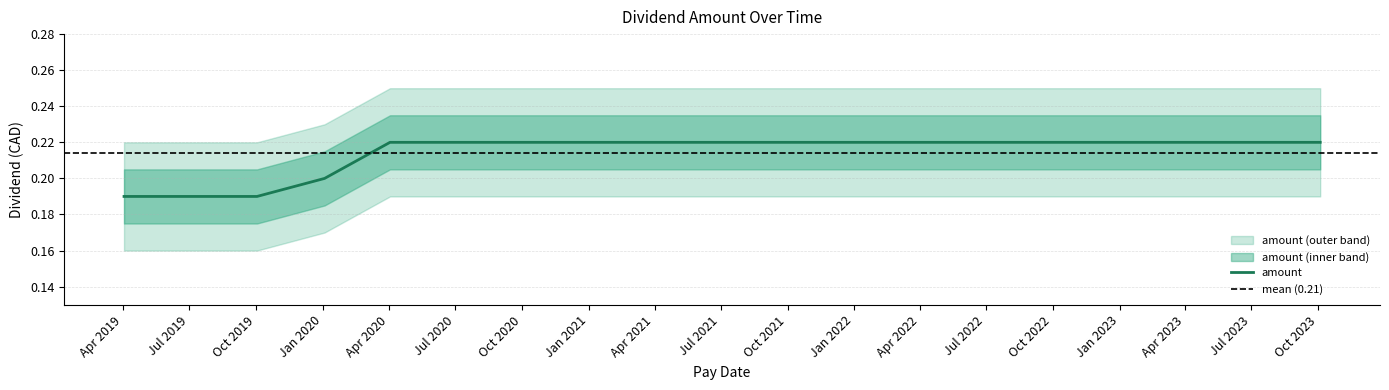

Reading left to right, what are all the values shown in this chart?

0.2	0.2	0.2	0.2	0.2	0.2	0.2	0.2	0.2	0.2	0.2	0.2	0.2	0.2	0.2	0.2	0.2	0.2	0.2